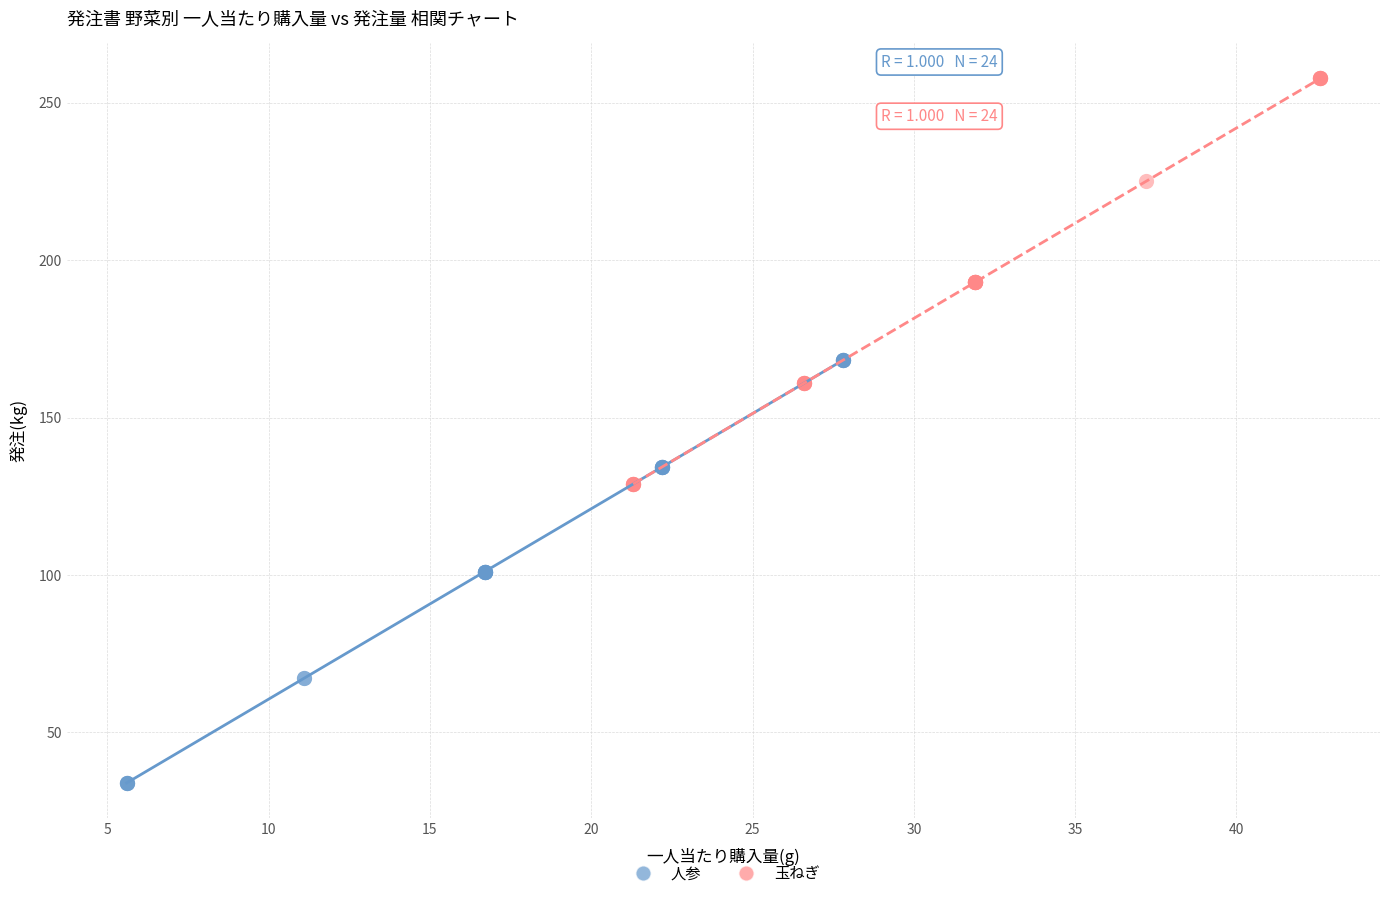

What are all the series names shown in the legend?

人参, 玉ねぎ